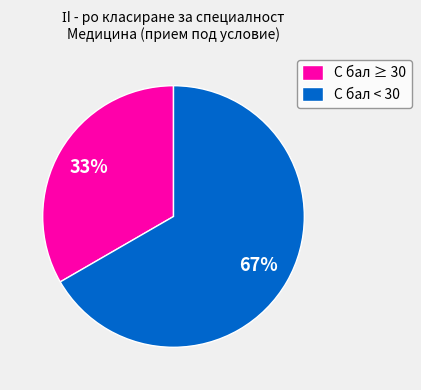

How many segments does this pie chart have?

2